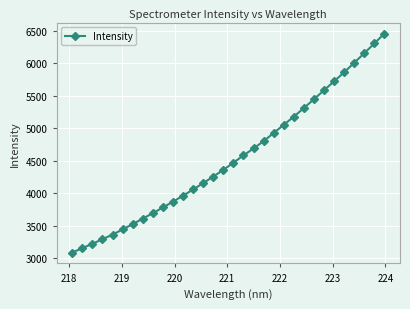

What is the smallest value displayed?

3089.9